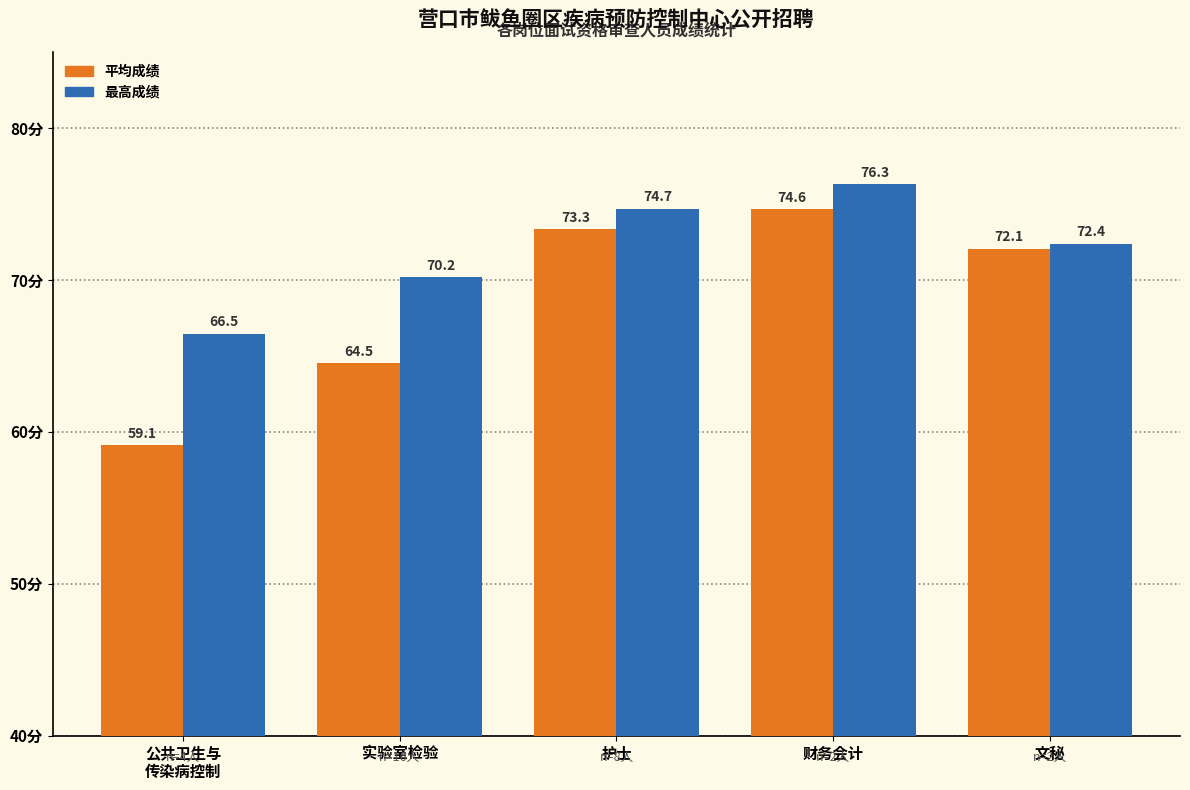

Reading right to left, extract all data points from this chart.

平均成绩: 文秘=72.1	财务会计=74.6	护士=73.3	实验室检验=64.5	公共卫生与
传染病控制=59.1
最高成绩: 文秘=72.4	财务会计=76.3	护士=74.7	实验室检验=70.2	公共卫生与
传染病控制=66.5